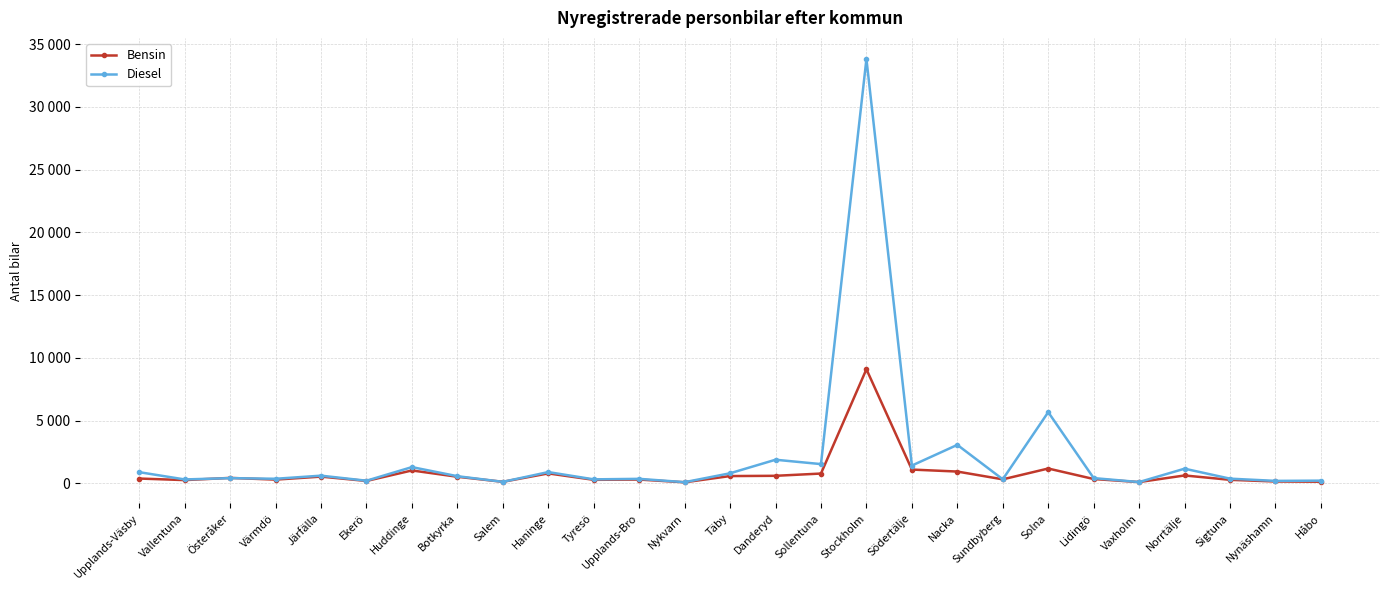

Which series has the largest total across all categories?

Diesel